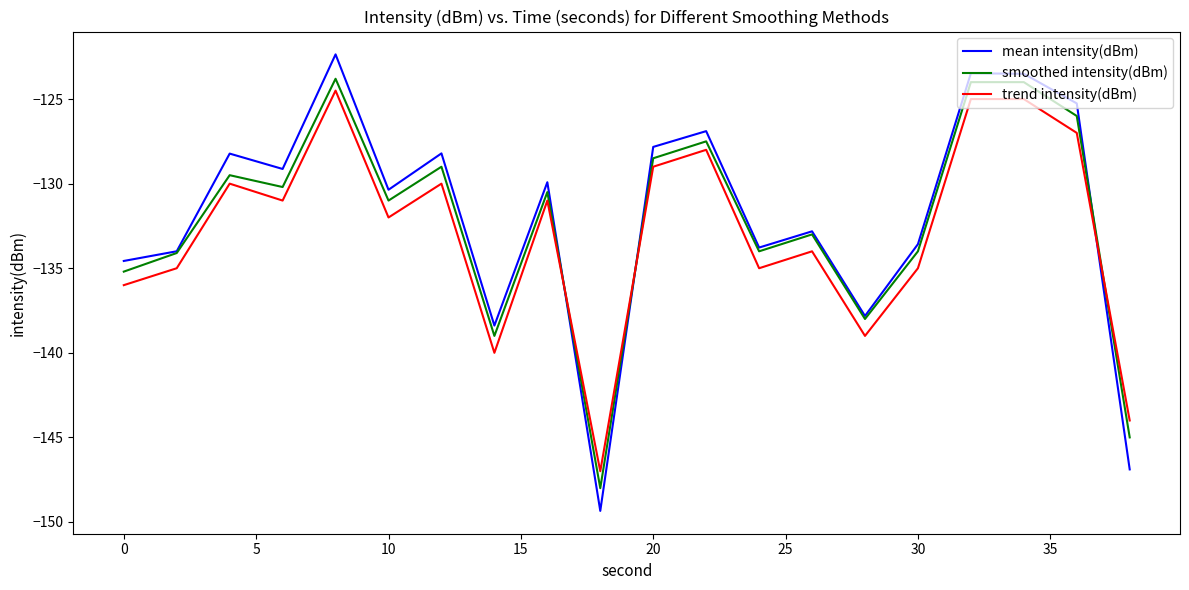

Which series has the largest range (max minus min)?

mean intensity(dBm)